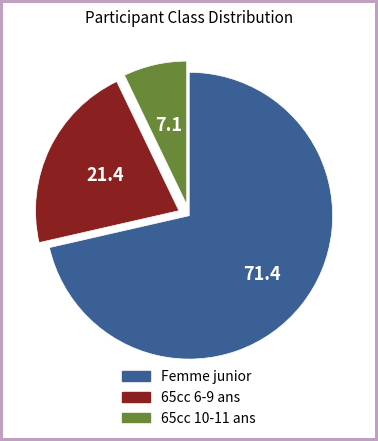

How many slices are in this pie chart?

3